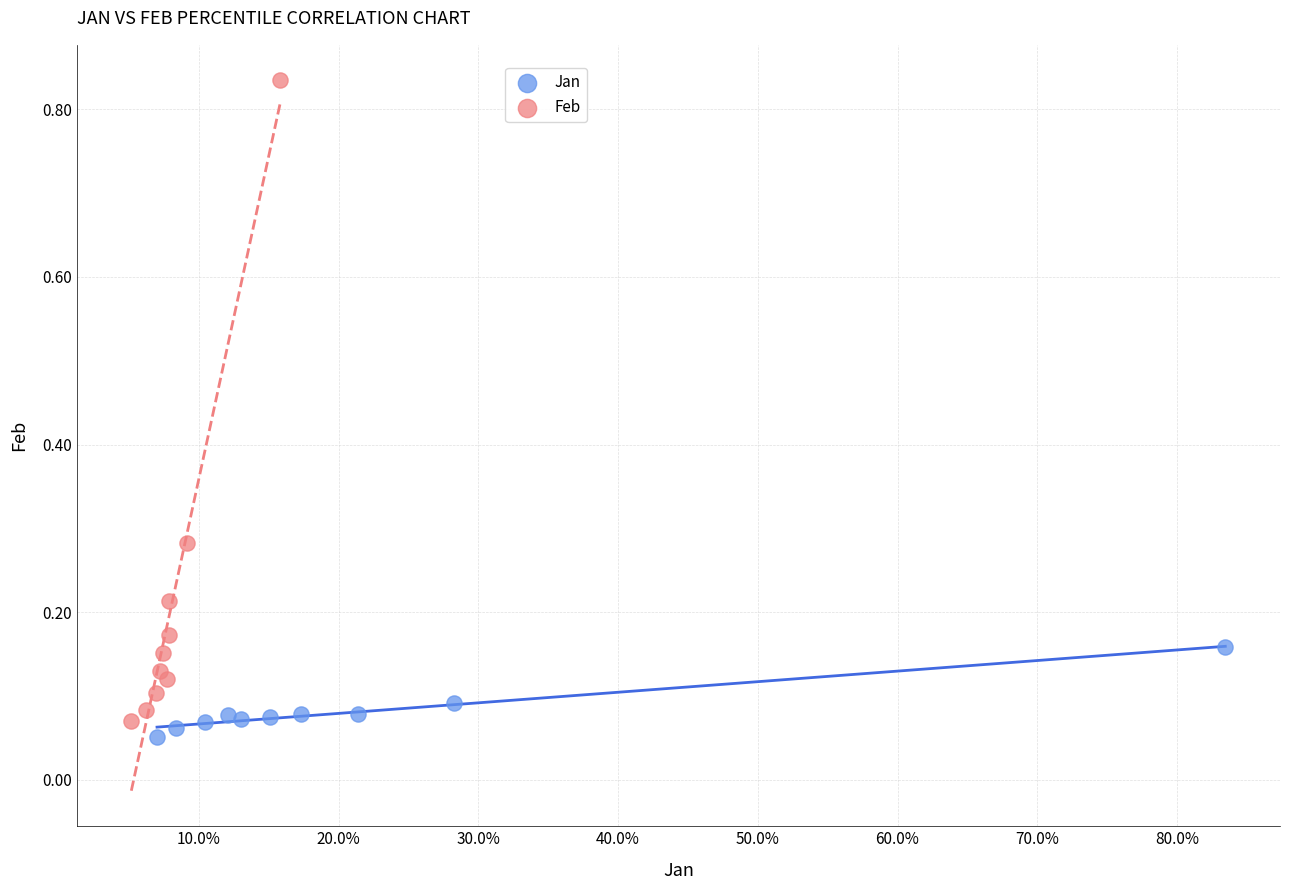

What are all the series names shown in the legend?

Jan, Feb